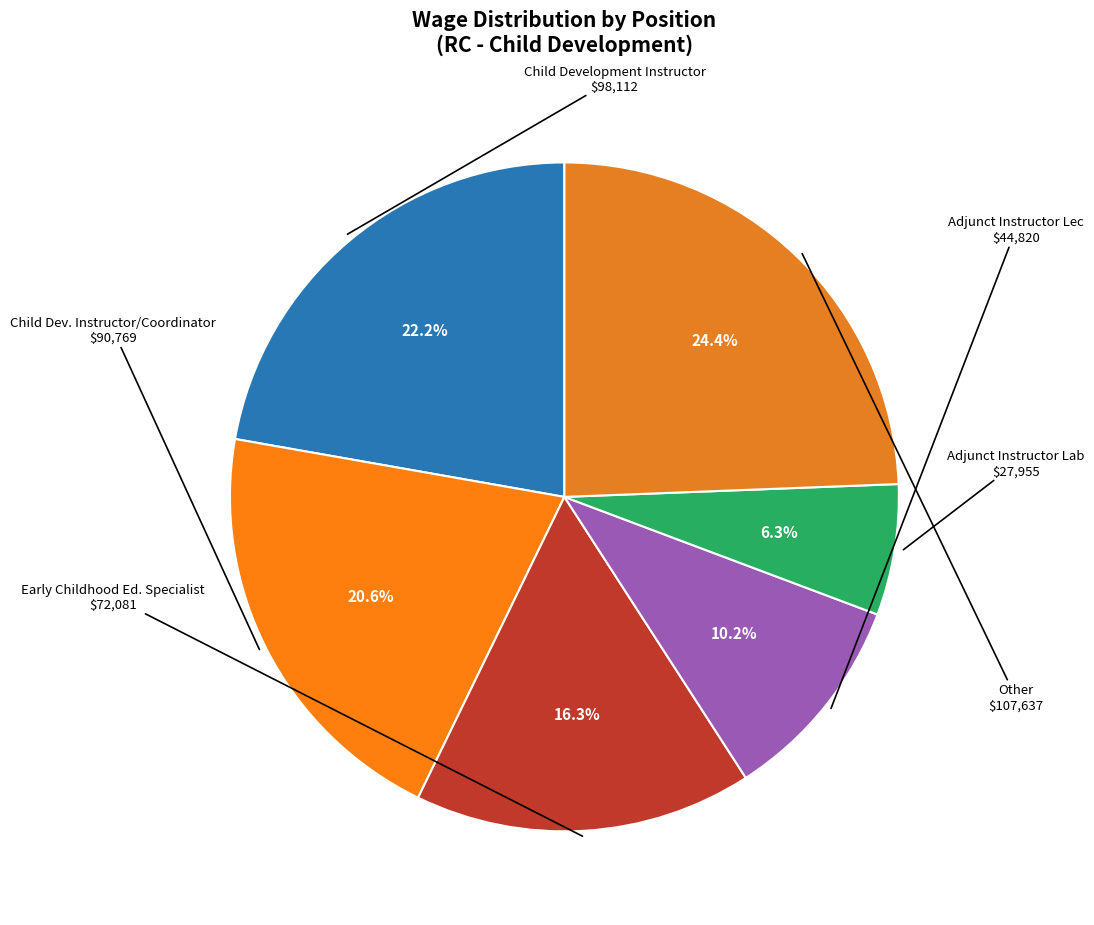

Does any single category account for the majority?

No